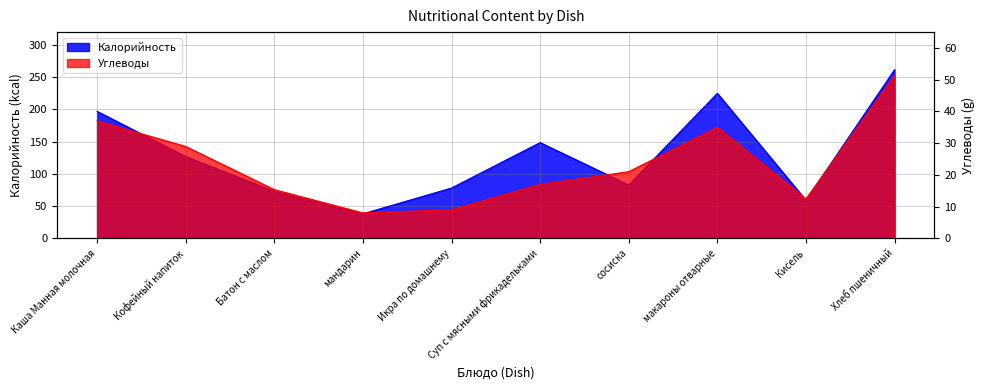

What is the difference between the second highest and minimum values in the Калорийность series?

187.0